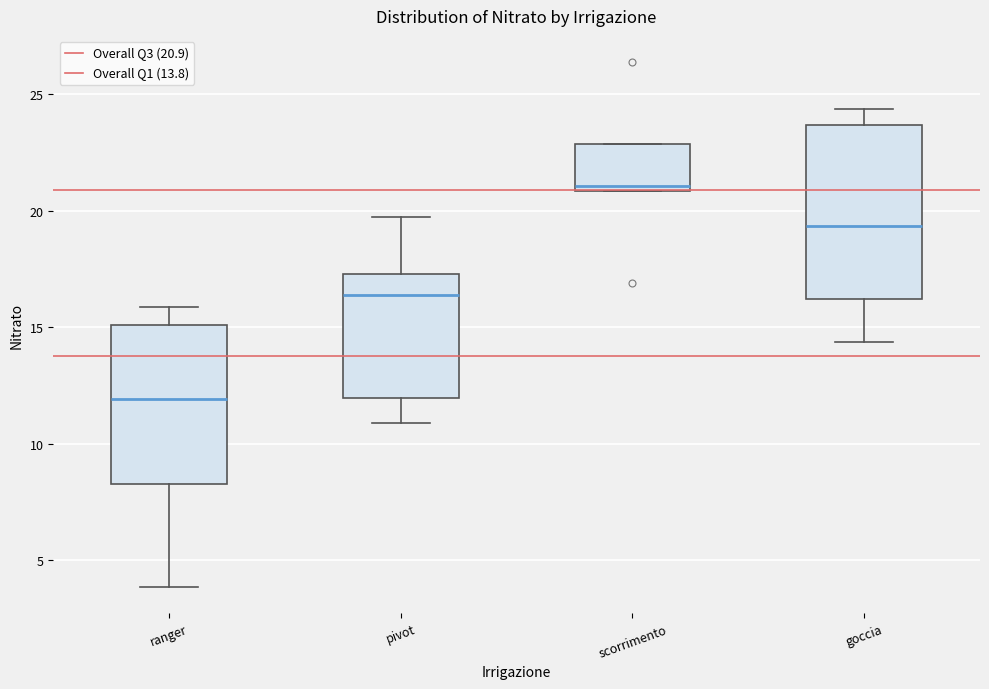

Reading left to right, read every box against the y-axis: the position of its median line, the range the box covers, and the ends of its whiskers. The values are not printed on the chart, so give them approximately, as read against the axis.

ranger: median 12.0, box 8.5 to 15.0, whiskers 4.0 to 16.0
pivot: median 16.5, box 12.0 to 17.5, whiskers 11.0 to 19.5
scorrimento: median 21.0 (just above the box's lower edge), box 21.0 to 23.0, whiskers 21.0 to 23.0
goccia: median 19.5, box 16.0 to 23.5, whiskers 14.5 to 24.5